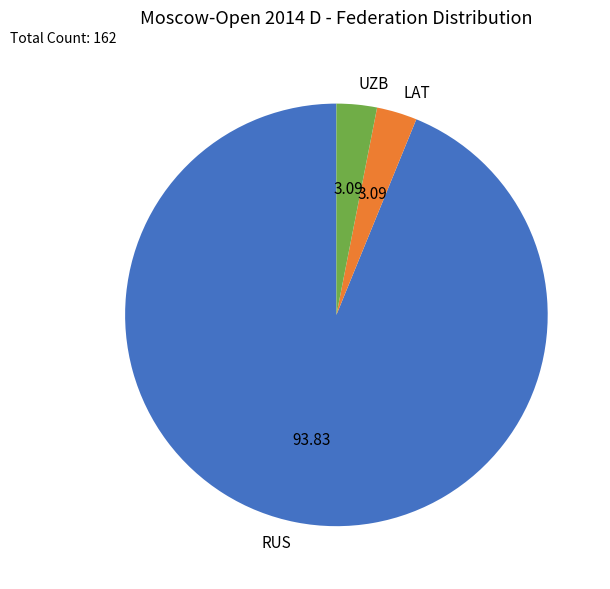

The UZB slice represents 11% of the pie. True or false?

False